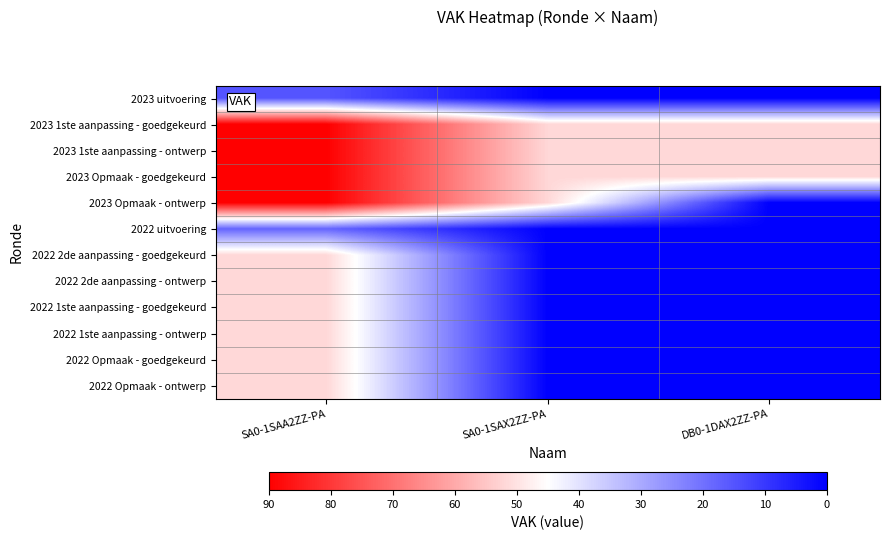

Which has a higher value, SA0-1SAX2ZZ-PA or SA0-1SAA2ZZ-PA?

SA0-1SAA2ZZ-PA